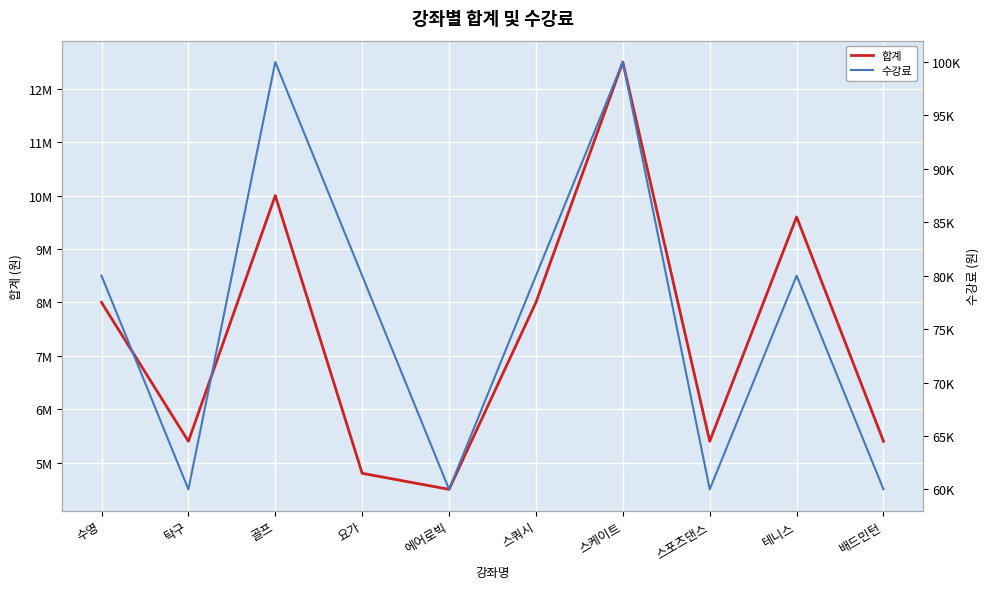

Reading left to right, transcribe all the data shown in this chart.

합계: 수영=8000000	탁구=5400000	골프=10000000	요가=4800000	에어로빅=4500000	스쿼시=8000000	스케이트=12500000	스포츠댄스=5400000	테니스=9600000	배드민턴=5400000
수강료: 수영=80000	탁구=60000	골프=100000	요가=80000	에어로빅=60000	스쿼시=80000	스케이트=100000	스포츠댄스=60000	테니스=80000	배드민턴=60000